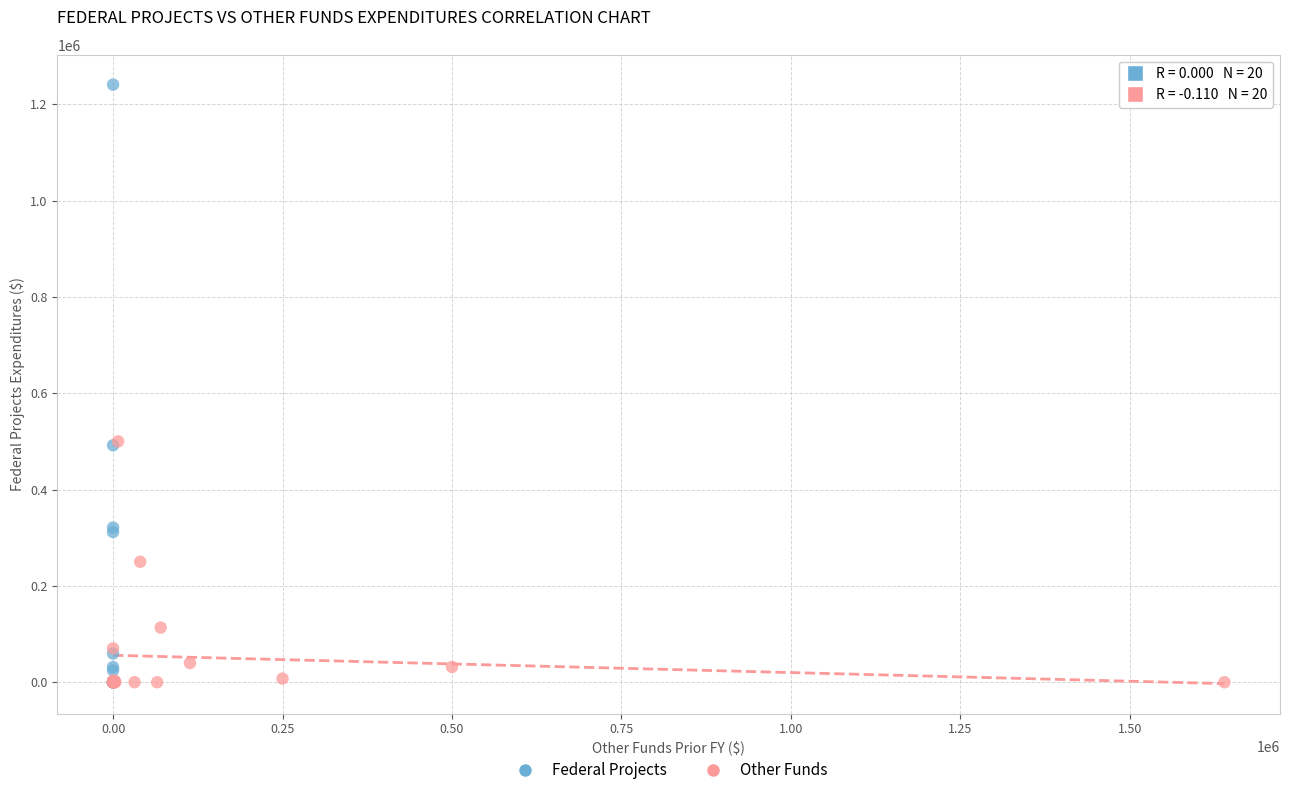

Which series reaches the maximum Y coordinate?

Federal Projects